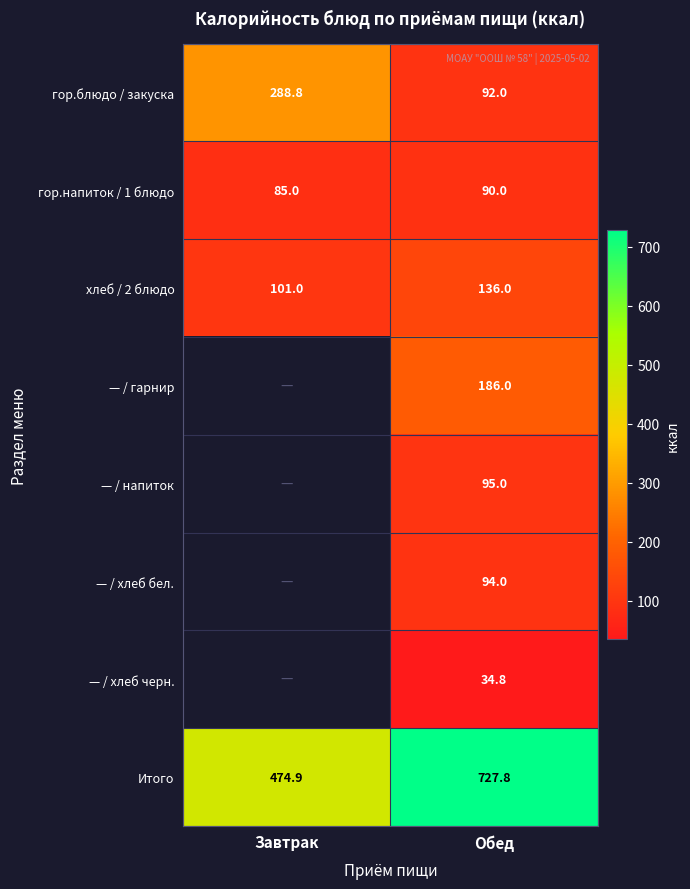

What is the spread (max minus min) of values at Завтрак?

389.9